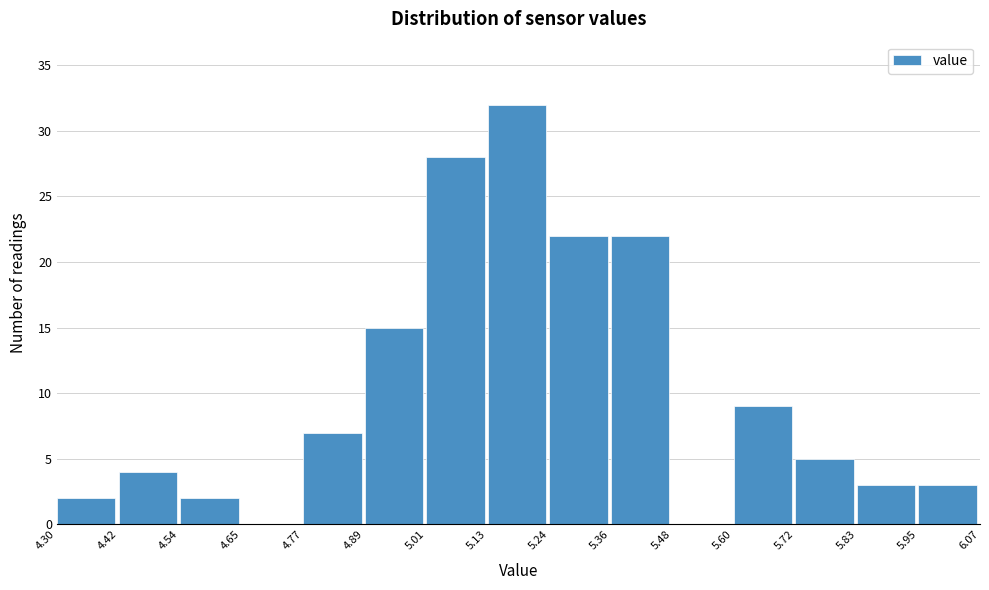

Reading left to right, transcribe this chart: for each bar, give the range it covers on the x-axis and its height. The values are not printed on the chart, so give them approximately, as read against the axis.

4.30 to 4.42: 2
4.42 to 4.54: 4
4.54 to 4.65: 2
4.65 to 4.77: 0
4.77 to 4.89: 7
4.89 to 5.01: 15
5.01 to 5.13: 28
5.13 to 5.24: 32
5.24 to 5.36: 22
5.36 to 5.48: 22
5.48 to 5.60: 0
5.60 to 5.72: 9
5.72 to 5.83: 5
5.83 to 5.95: 3
5.95 to 6.07: 3